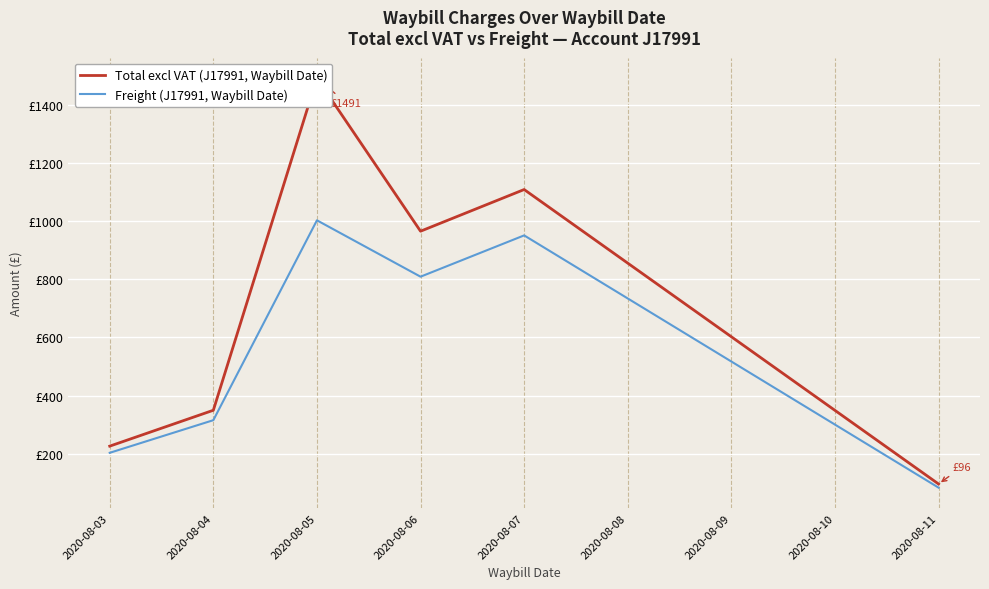

What is the value of the Total excl VAT (J17991, Waybill Date) point at the 4th from the left?

965.0